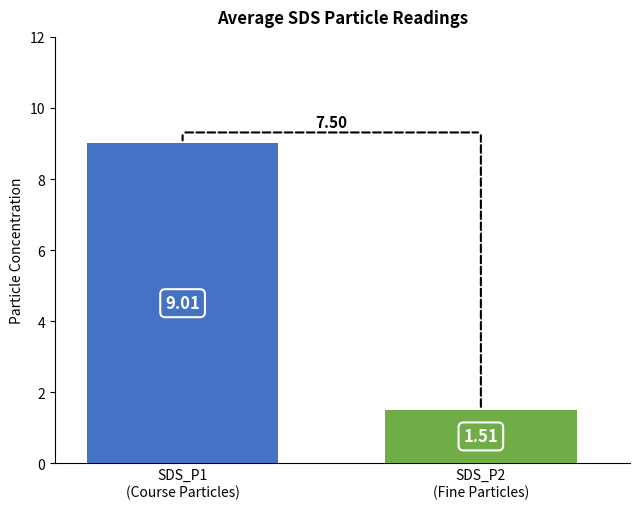

Count the number of categories in the chart.

1